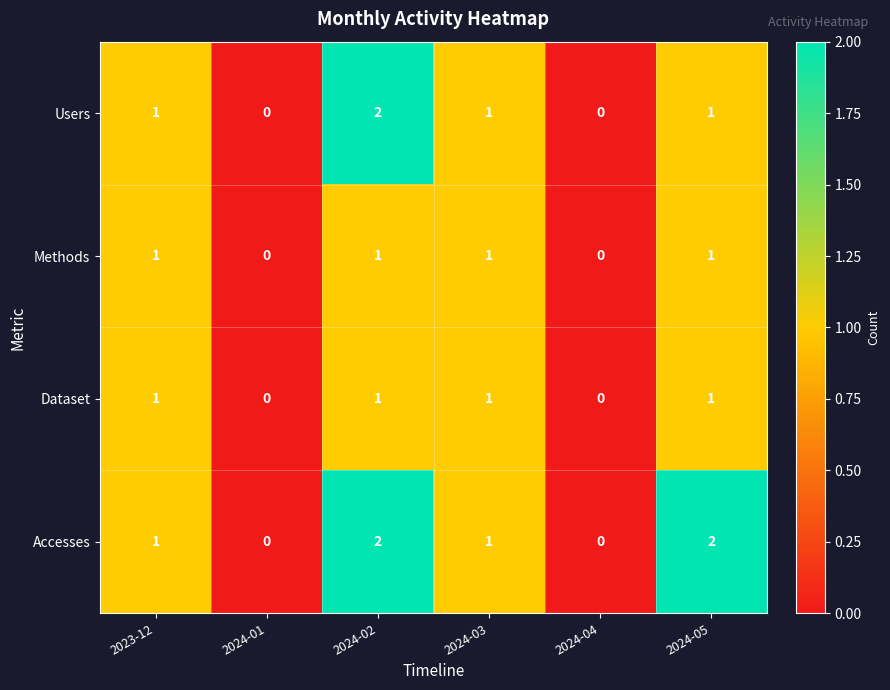

What is the sum of all Dataset values?

4